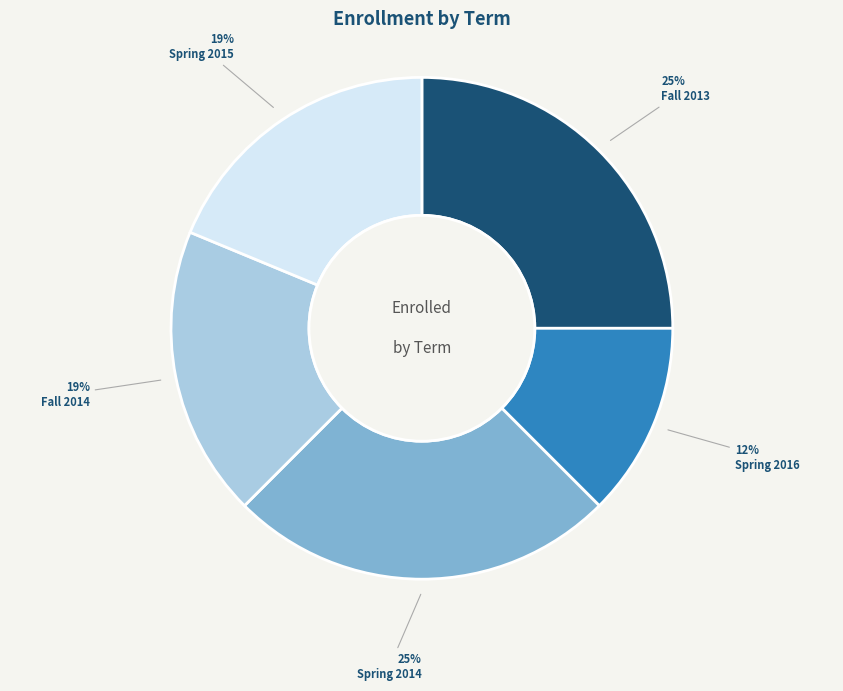

What percentage is the Fall 2014 slice, to the nearest percent?

19%